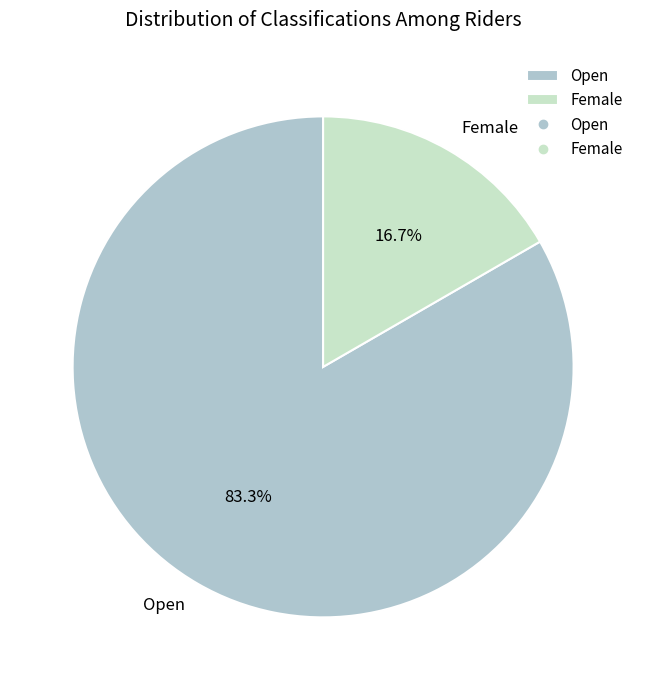

What percentage is the Open slice, to the nearest percent?

83%